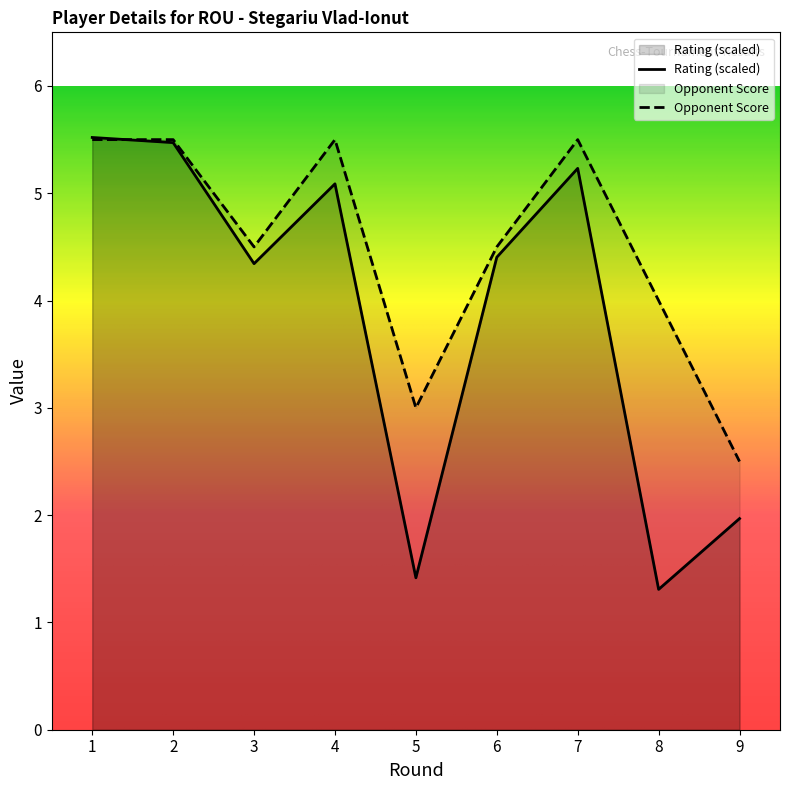

In Opponent Score, how many points are higher than both neighbors (excluding endpoints)?

2